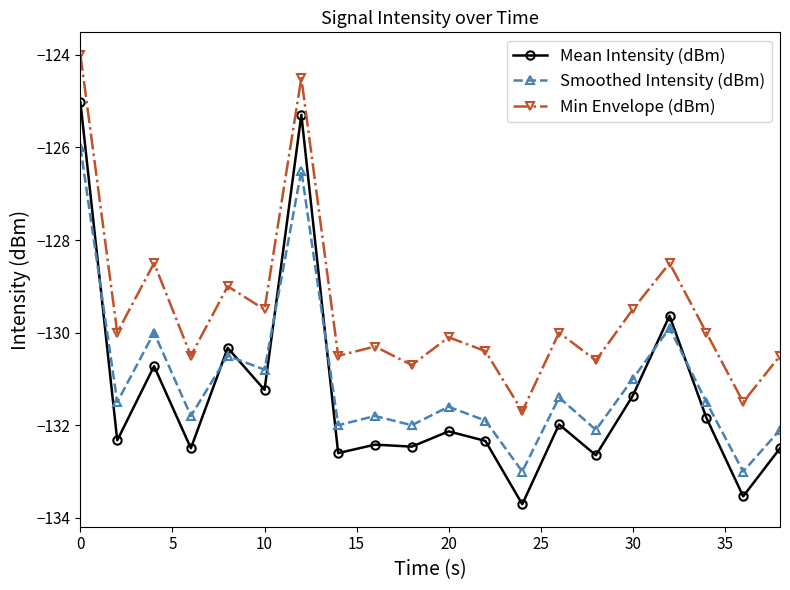

What is the value of the Mean Intensity (dBm) point at the 11th from the left?

-132.1